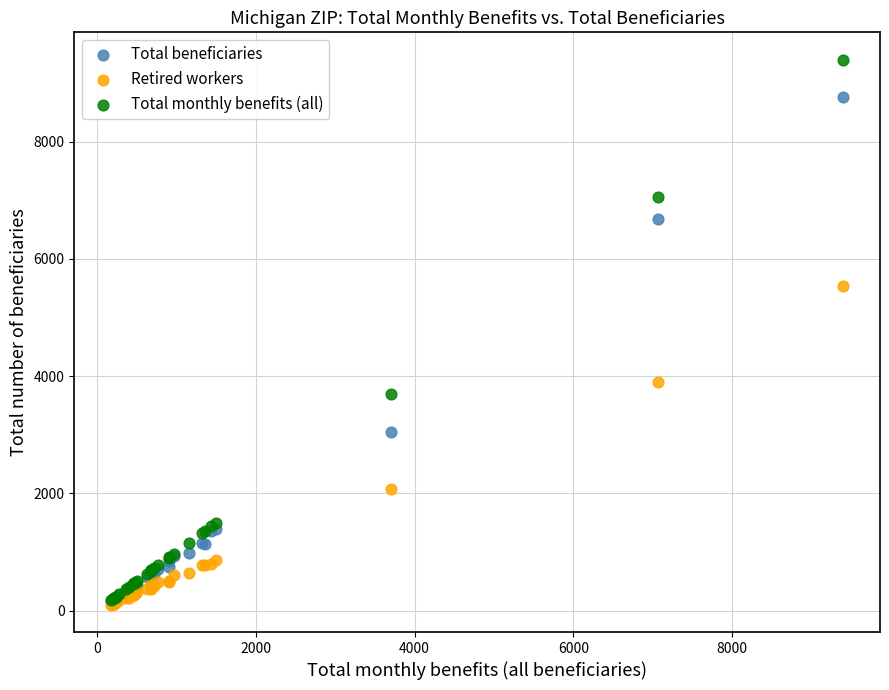

Which series contains the highest Y value?

Total monthly benefits (all)